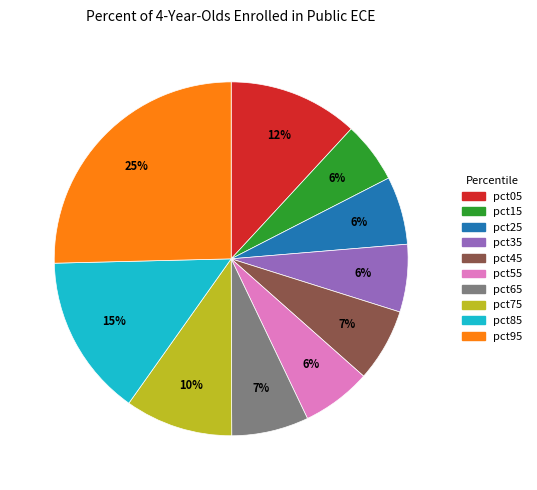

Which category has the biggest portion of the pie?

pct95